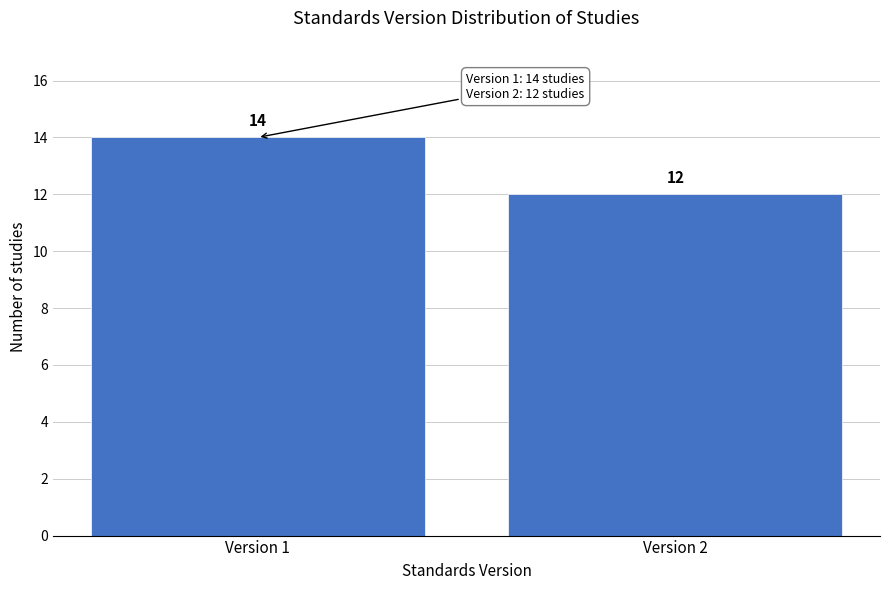

Reading left to right, transcribe all the data shown in this chart.

14	12